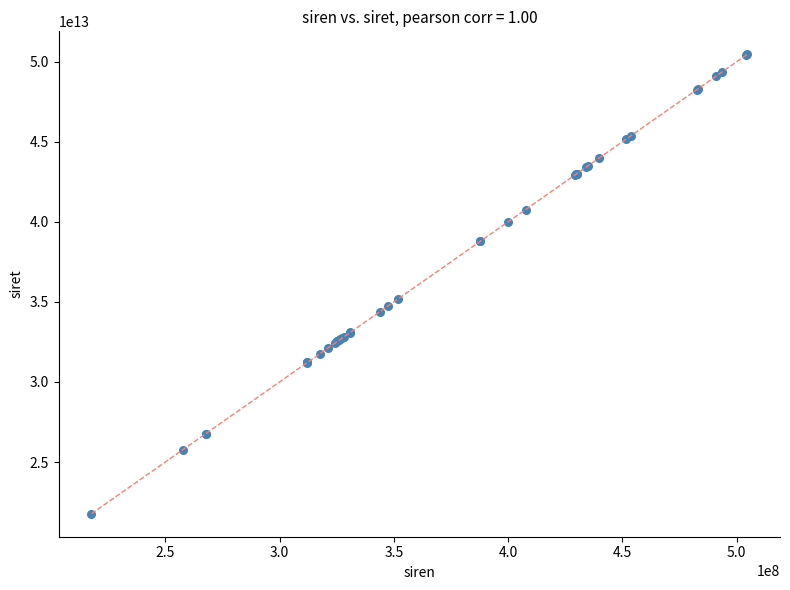

What Y value in the scatter plot is closest to 36114327900015?

35165216900050